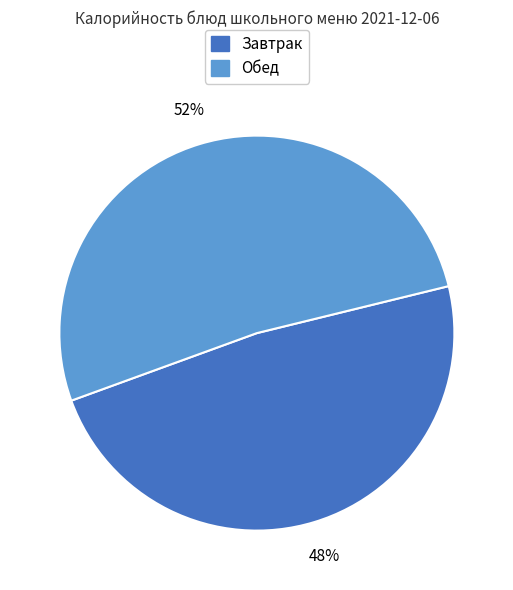

What percentage is the Завтрак slice, to the nearest percent?

48%